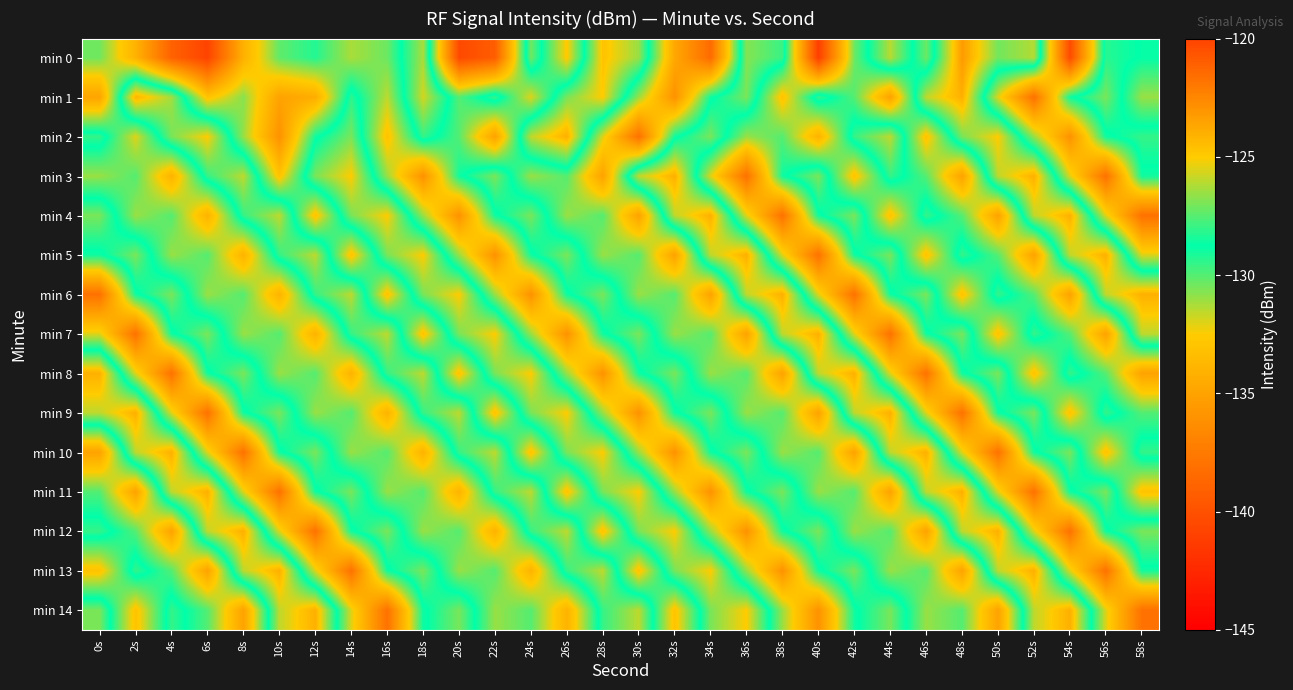

Which label corresponds to the largest value in the chart?

48s